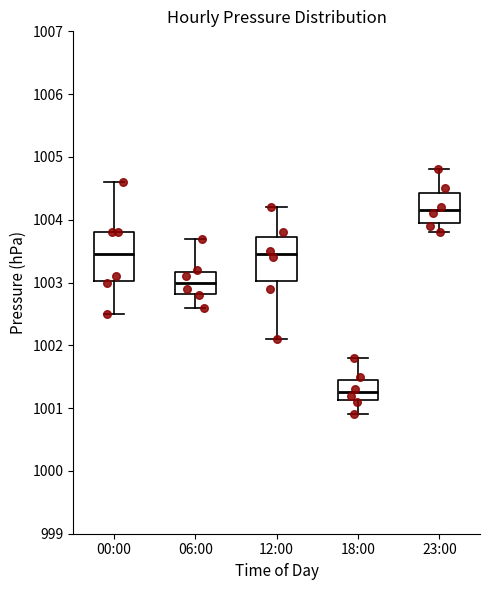

Which box's median line is the lowest?

18:00